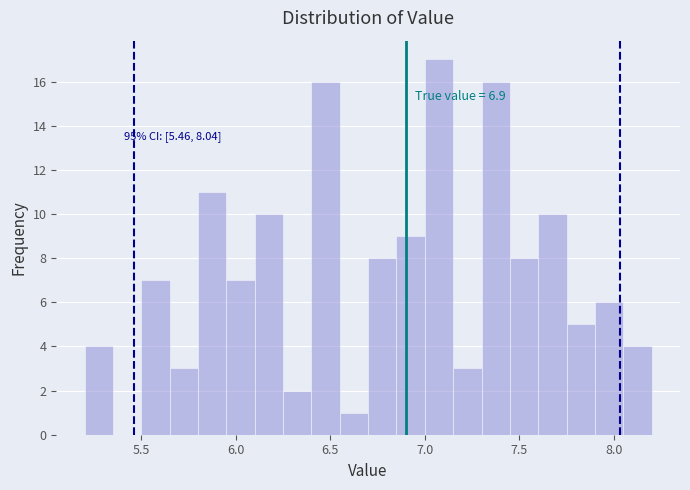

Around what value on the x-axis is the tallest bar? Give the approximate position of its centre, as read against the axis.

7.10